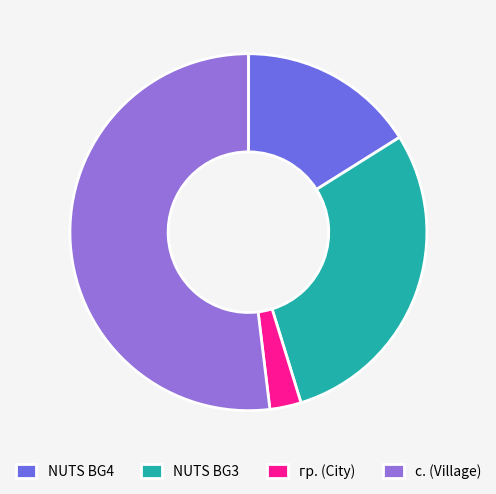

Rank the categories by value from highest to lowest.

с. (Village), NUTS BG3, NUTS BG4, гр. (City)